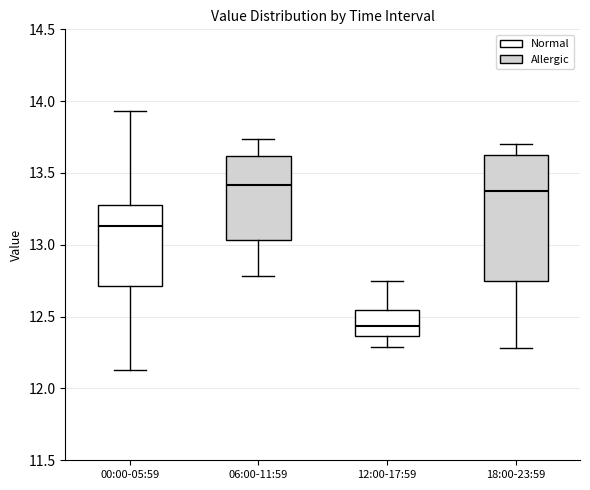

Reading left to right, read every box against the y-axis: the position of its median line, the range the box covers, and the ends of its whiskers. The values are not printed on the chart, so give them approximately, as read against the axis.

00:00-05:59: median 13.15, box 12.70 to 13.30, whiskers 12.15 to 13.95
06:00-11:59: median 13.40, box 13.05 to 13.60, whiskers 12.80 to 13.75
12:00-17:59: median 12.45, box 12.35 to 12.55, whiskers 12.30 to 12.75
18:00-23:59: median 13.40, box 12.75 to 13.65, whiskers 12.30 to 13.70